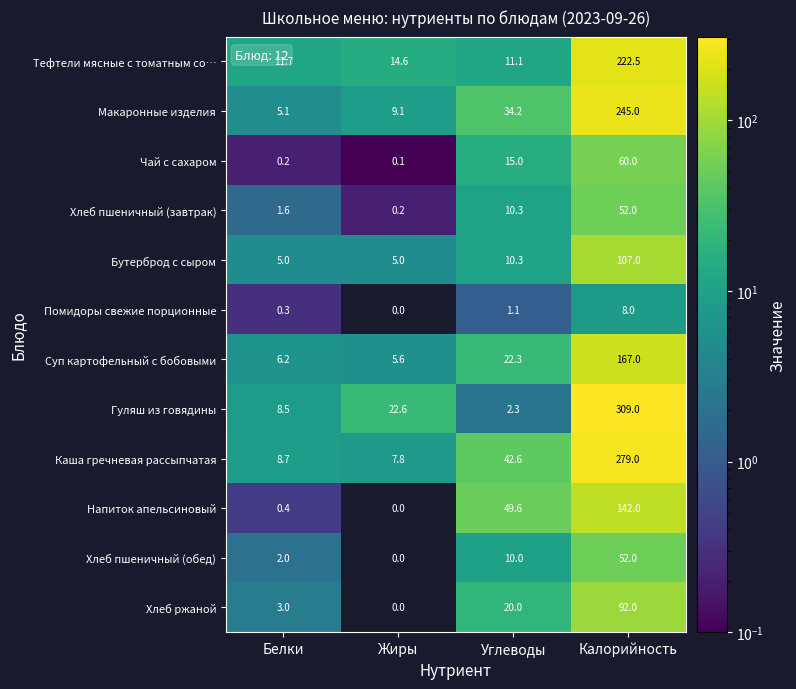

Count the number of categories in the chart.

4